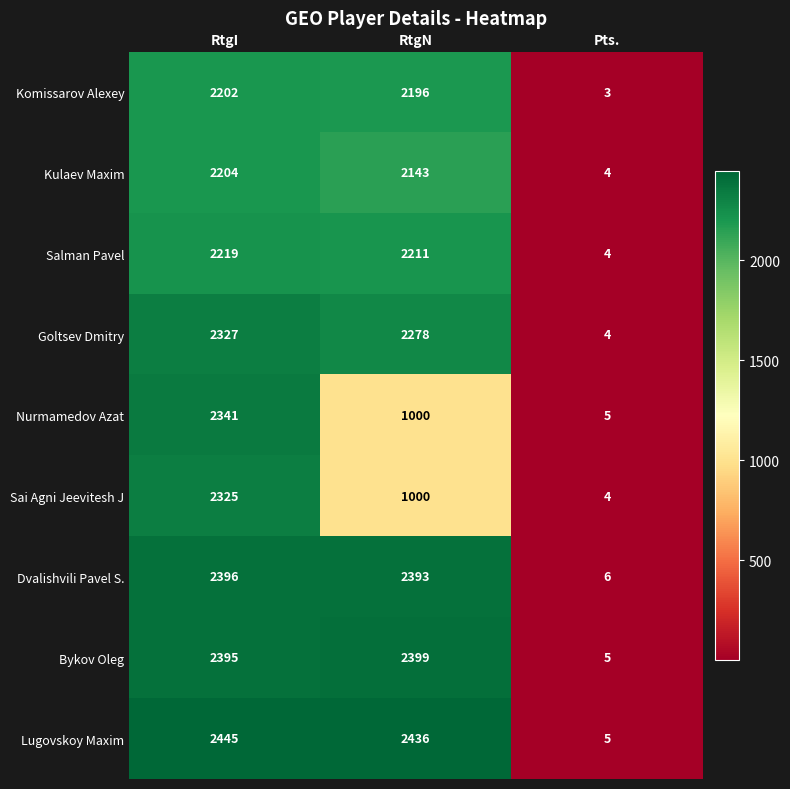

What is the difference between the Salman Pavel values at RtgI and RtgN?

8